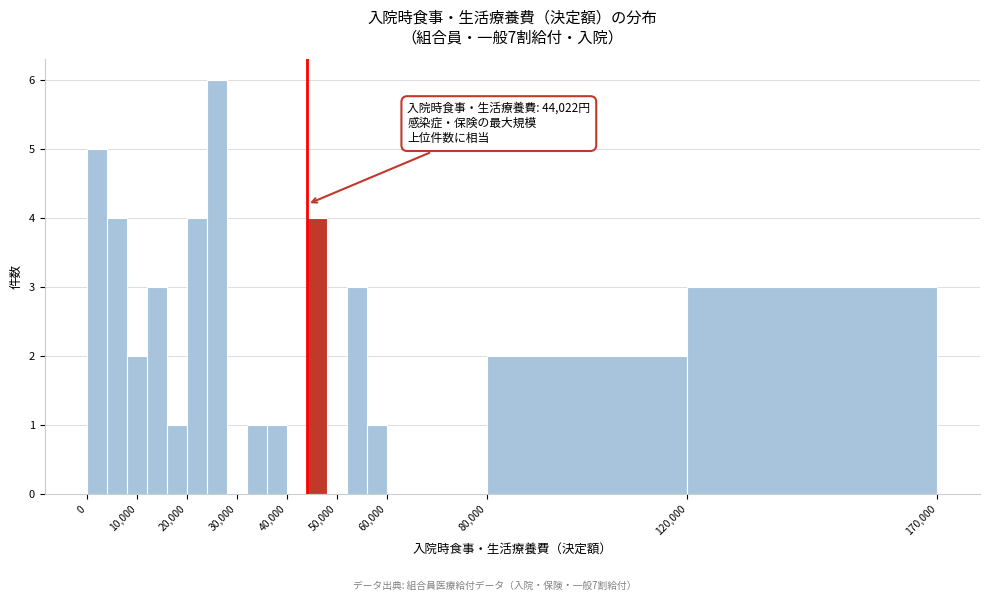

Over which range of the x-axis is the bar tallest?

24000 to 28000